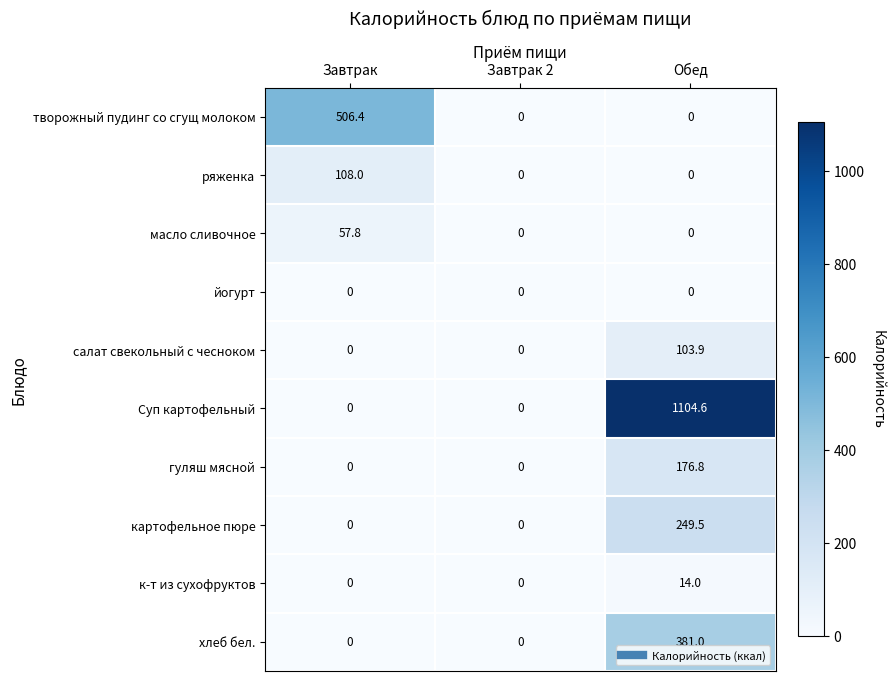

Reading left to right, what are all the values shown in this chart?

творожный пудинг со сгущ молоком: Завтрак=506.4	Завтрак 2=0.0	Обед=0.0
ряженка: Завтрак=108.0	Завтрак 2=0.0	Обед=0.0
масло сливочное: Завтрак=57.8	Завтрак 2=0.0	Обед=0.0
йогурт: Завтрак=0.0	Завтрак 2=0.0	Обед=0.0
салат свекольный с чесноком: Завтрак=0.0	Завтрак 2=0.0	Обед=103.9
Суп картофельный: Завтрак=0.0	Завтрак 2=0.0	Обед=1104.6
гуляш мясной: Завтрак=0.0	Завтрак 2=0.0	Обед=176.8
картофельное пюре: Завтрак=0.0	Завтрак 2=0.0	Обед=249.5
к-т из сухофруктов: Завтрак=0.0	Завтрак 2=0.0	Обед=14.0
хлеб бел.: Завтрак=0.0	Завтрак 2=0.0	Обед=381.0